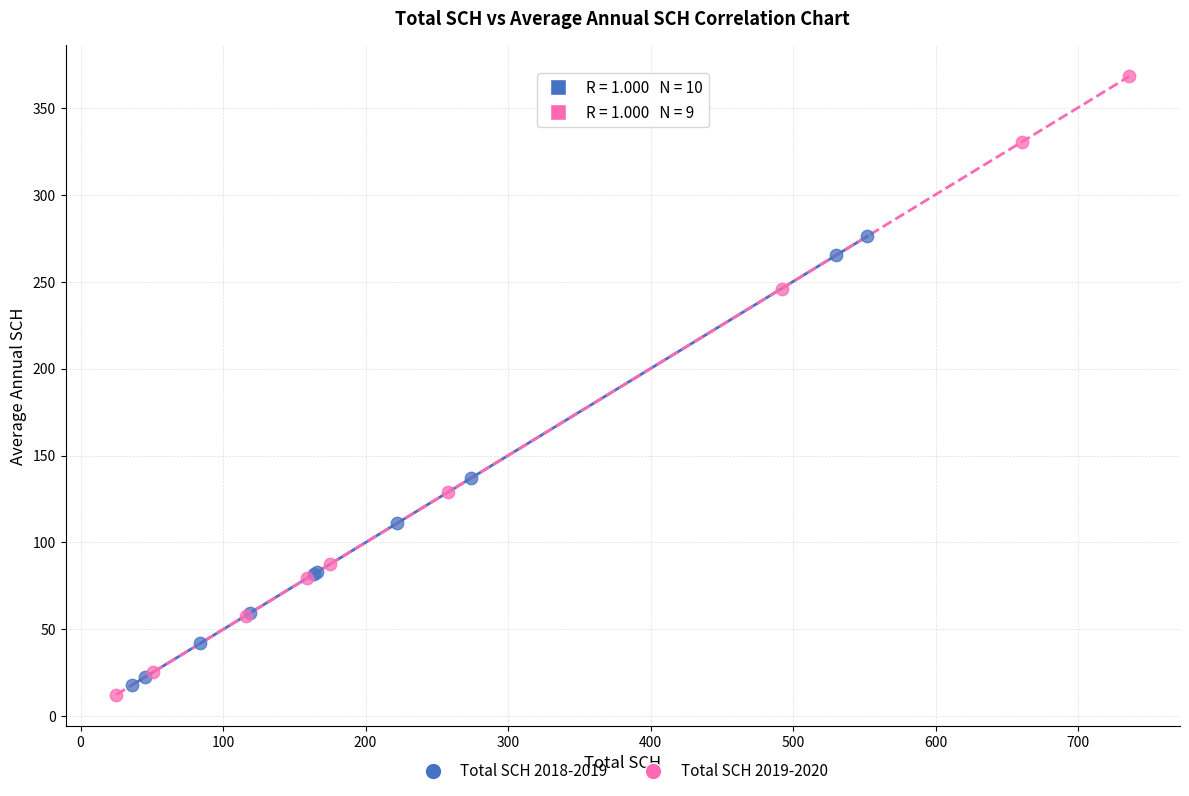

Which series contains the highest Y value?

Total SCH 2019-2020